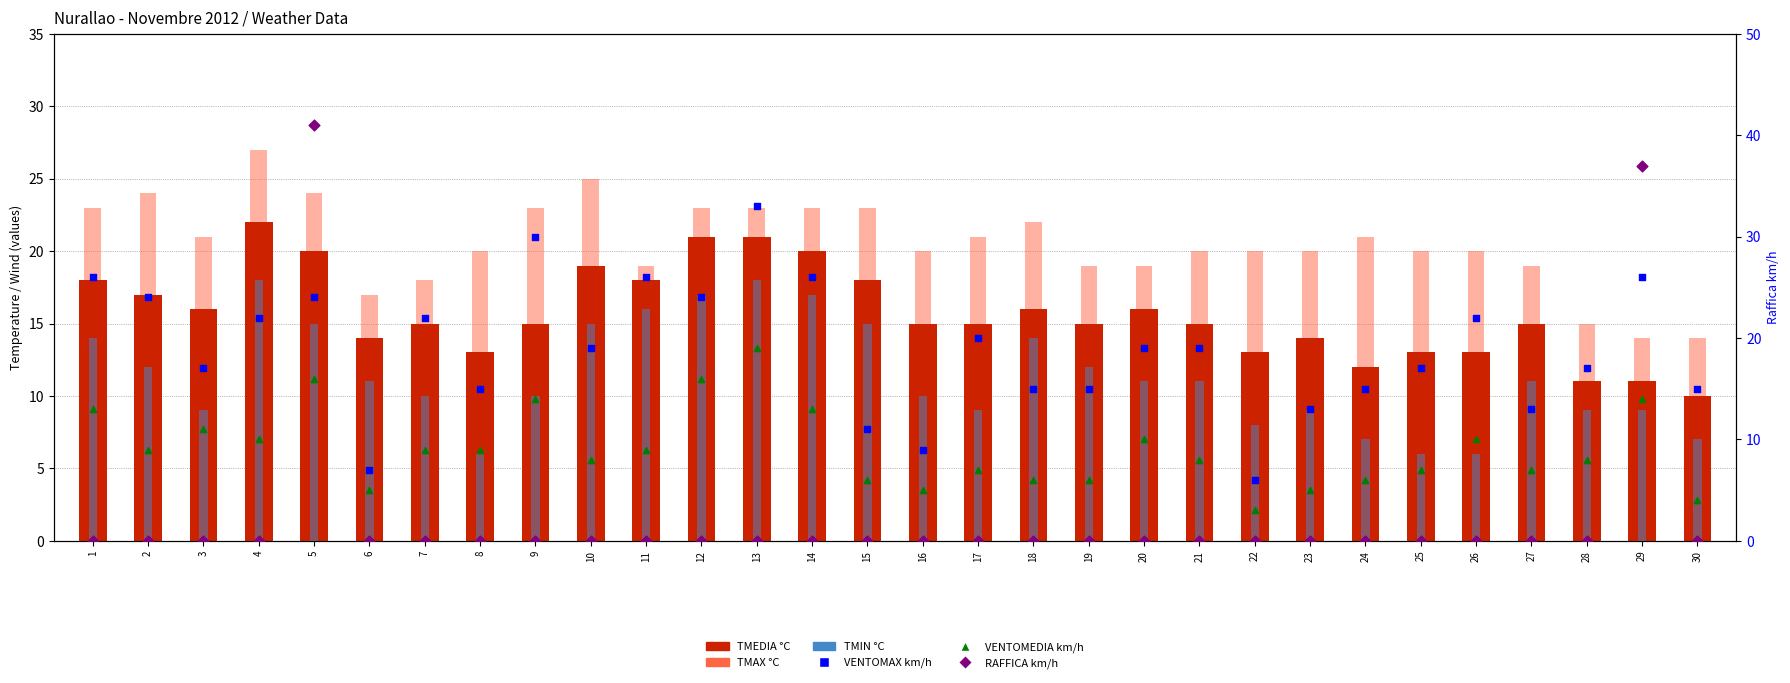

At how many categories does at least one series exceed 14?

30